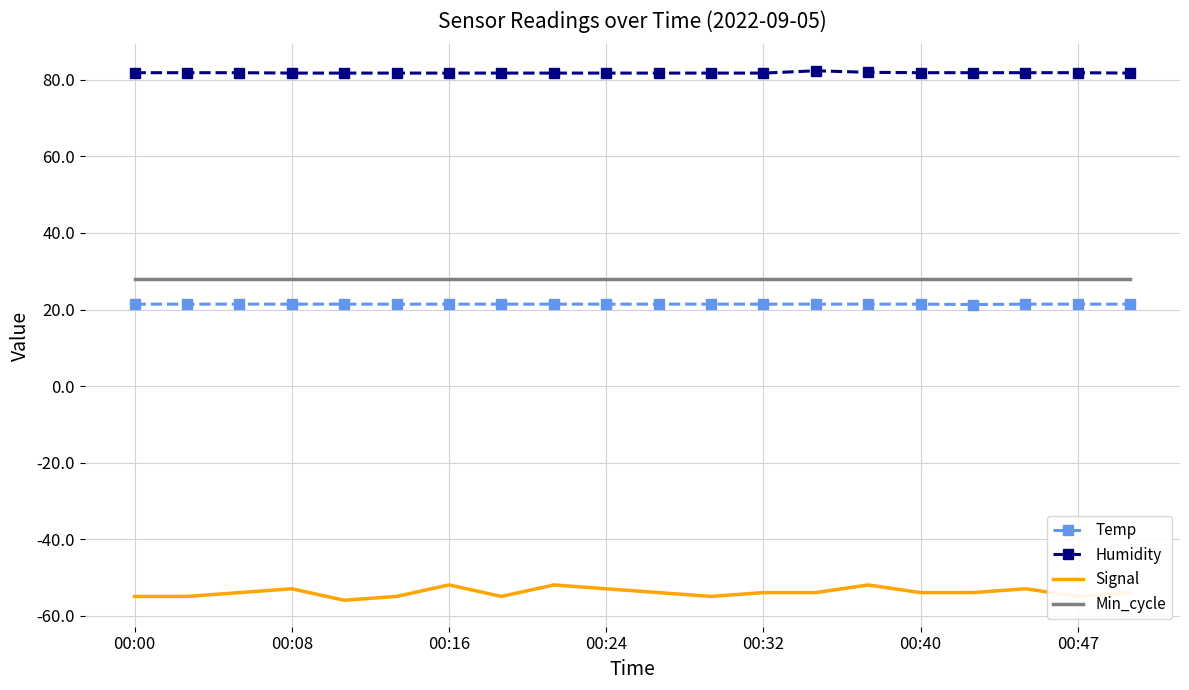

Rank the series by their maximum value, from lowest to highest.

Signal, Temp, Min_cycle, Humidity